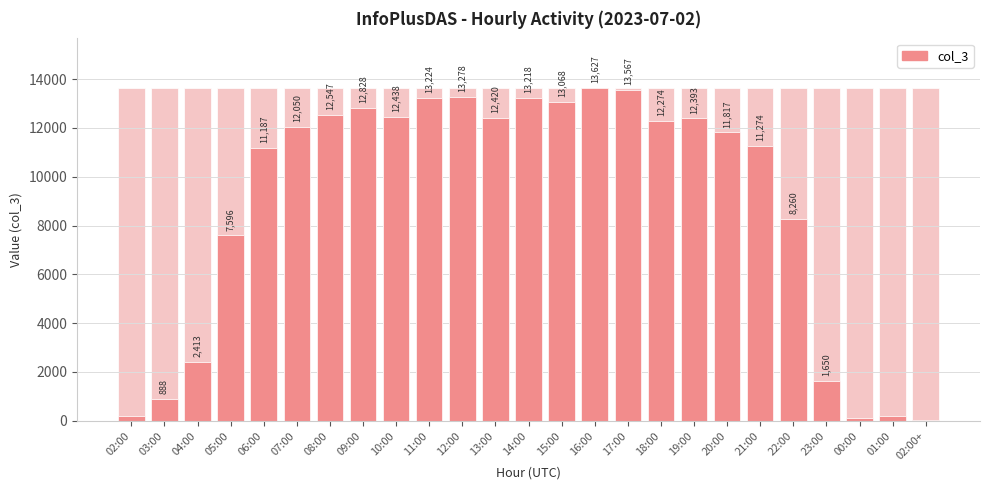

Reading left to right, extract all data points from this chart.

203	888	2413	7596	11187	12050	12547	12828	12438	13224	13278	12420	13218	13068	13627	13567	12274	12393	11817	11274	8260	1650	122	195	12